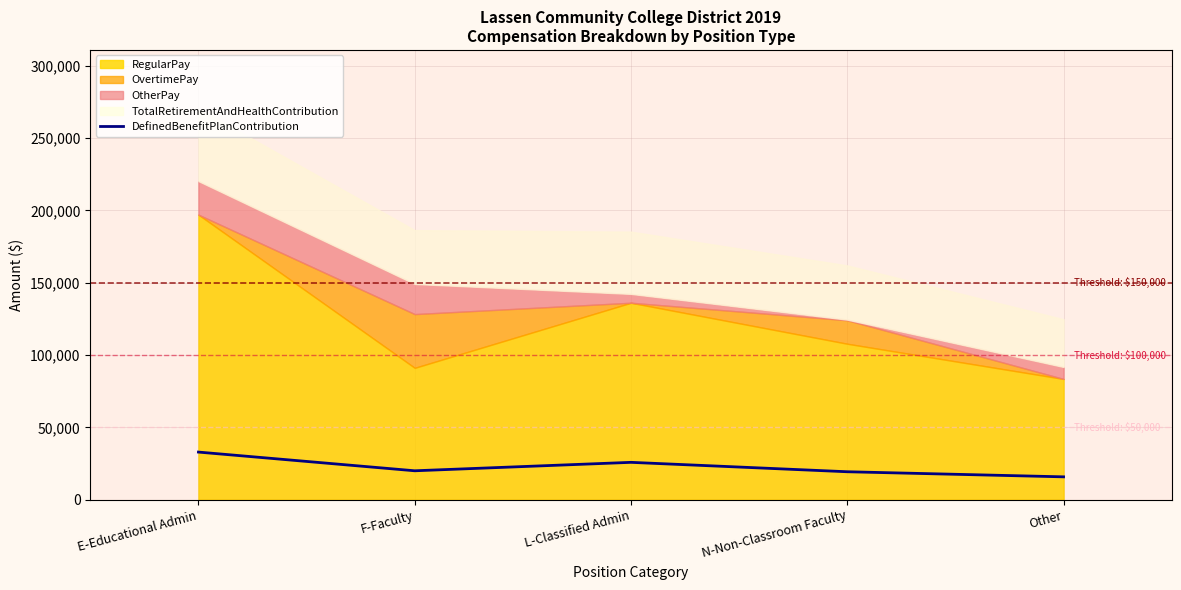

What is the ratio of the value at E-Educational Admin to the value at Other?

2.1